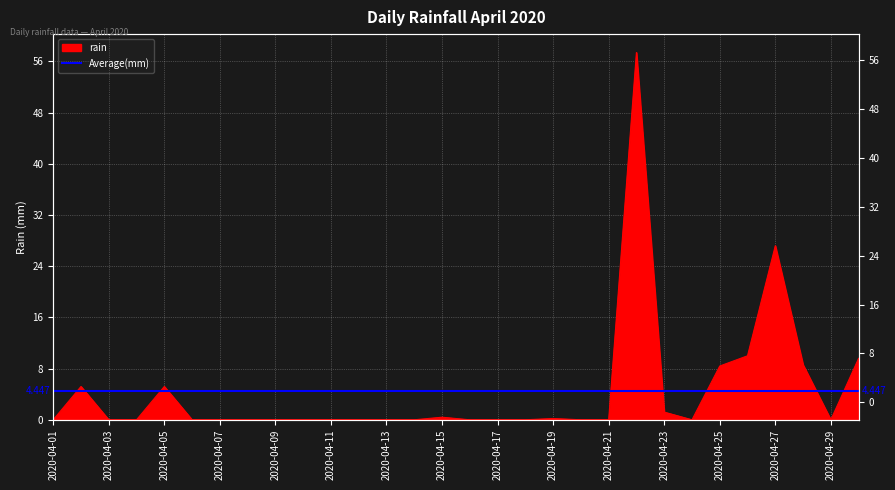

How many lines are shown in the chart?

1